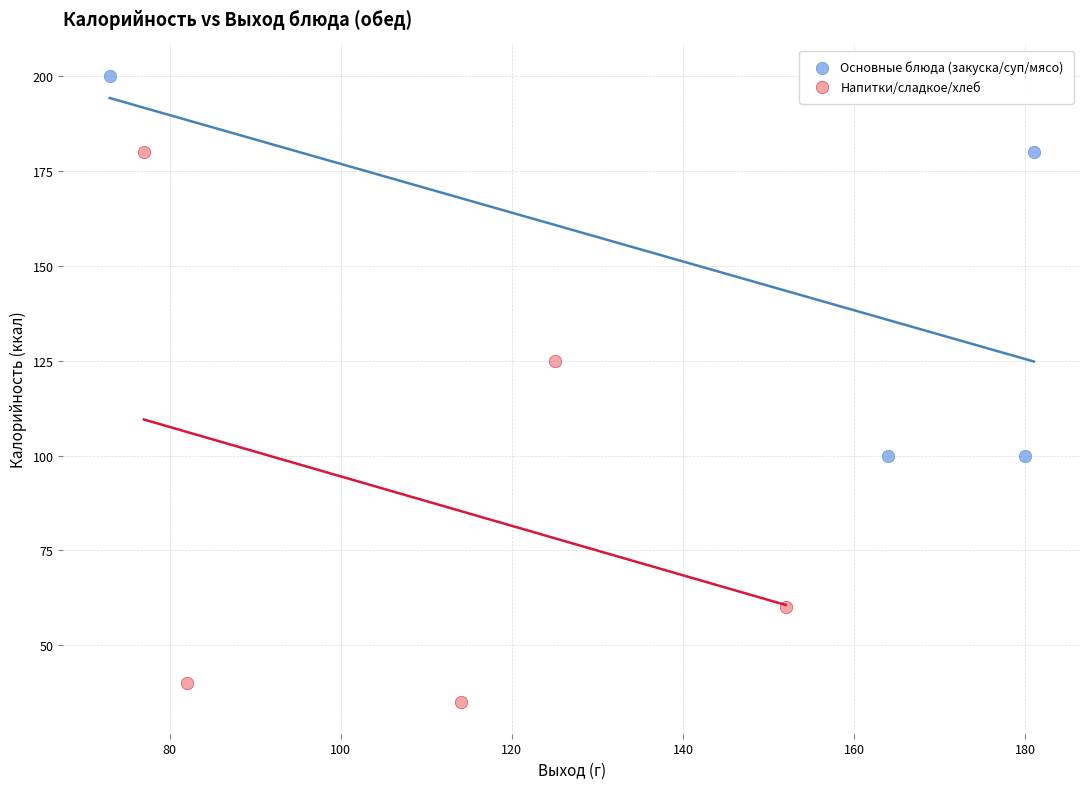

Which series reaches the minimum Y coordinate?

Напитки/сладкое/хлеб